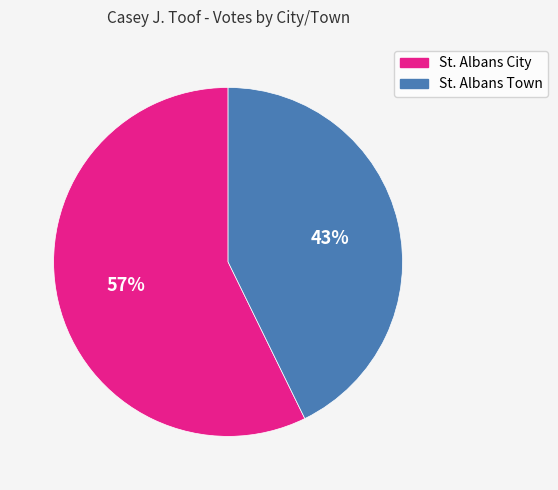

What is the smallest slice in the pie chart?

St. Albans Town